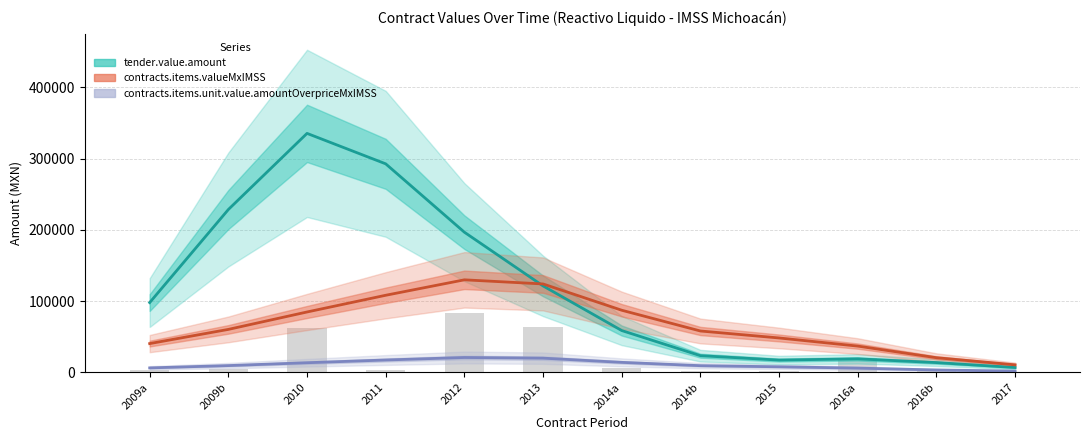

The tender.value.amount series shows 23328.9 at 2014b. True or false?

True